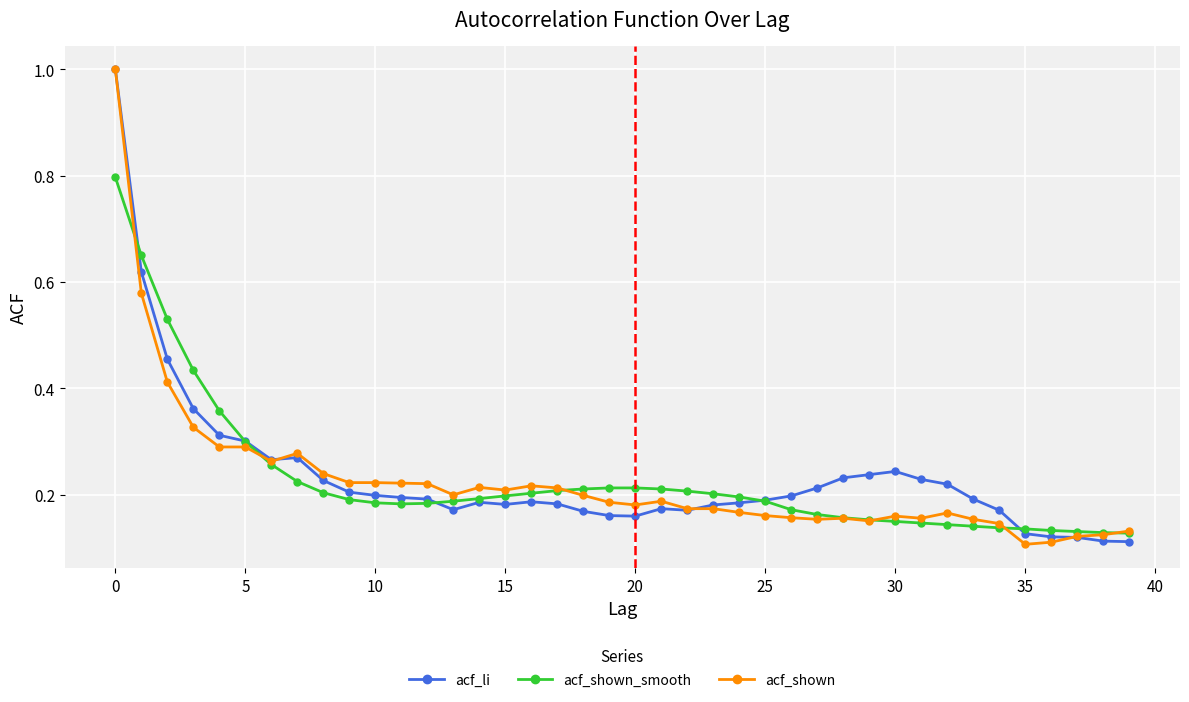

What is the maximum value shown in the chart?

1.0